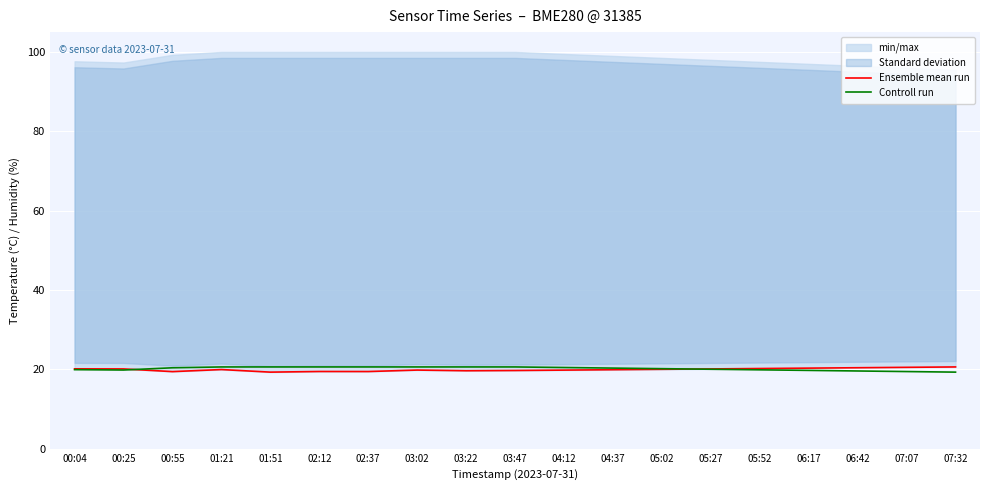

Which label corresponds to the smallest value in the chart?

01:51